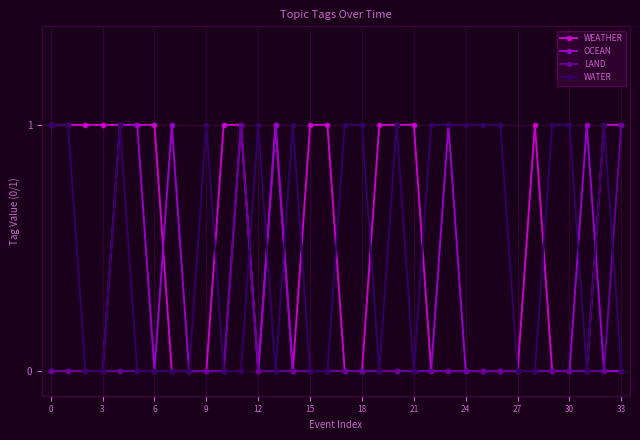

True or false: LAND has more than 0 interior local peaks.

True